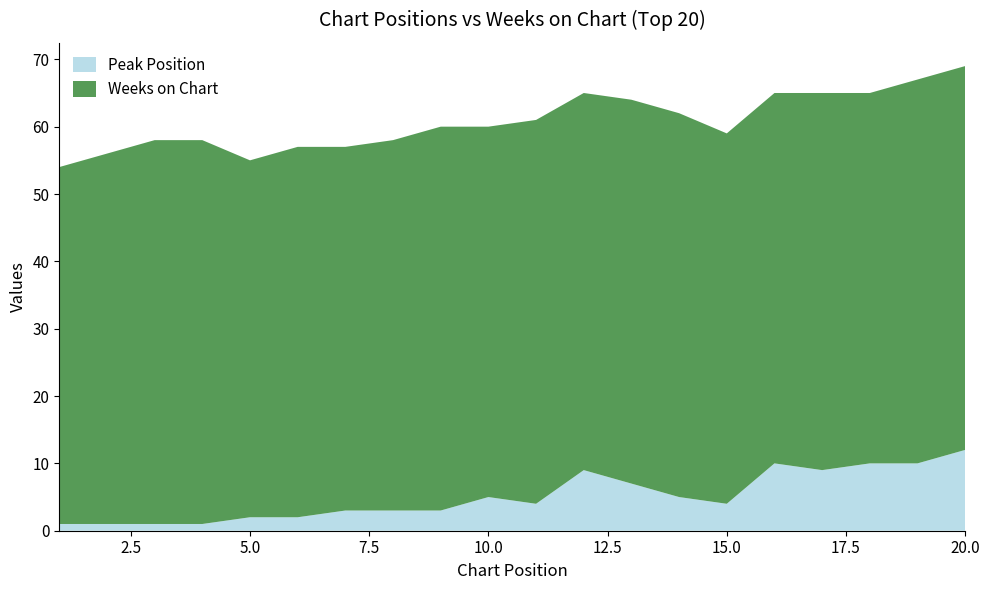

Reading left to right, transcribe all the data shown in this chart.

Peak Position: 1	1	1	1	2	2	3	3	3	5	4	9	7	5	4	10	9	10	10	12
Weeks on Chart: 53	55	57	57	53	55	54	55	57	55	57	56	57	57	55	55	56	55	57	57